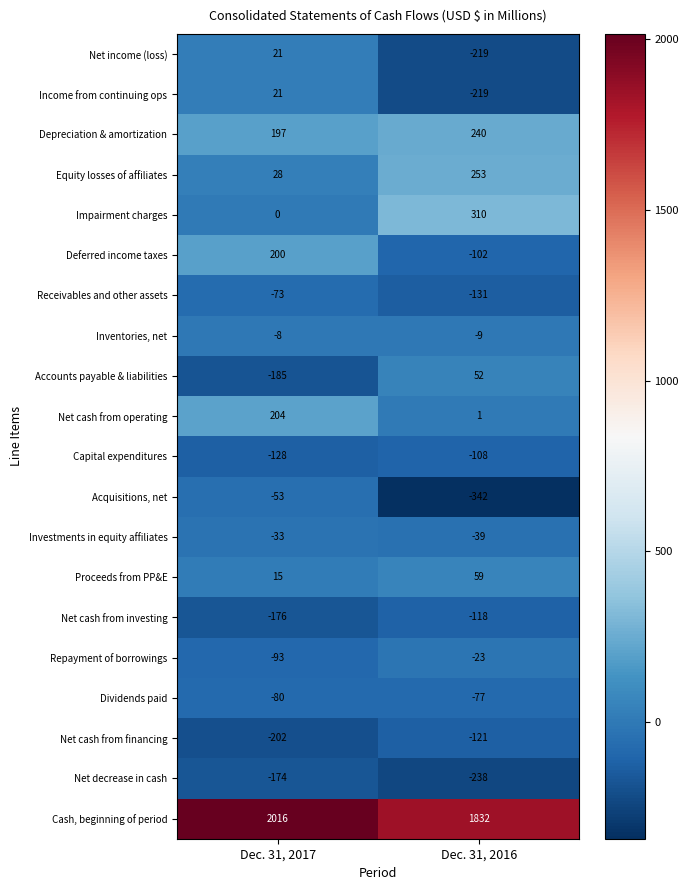

Is it true that Investments in equity affiliates equals -39 at Dec. 31, 2016?

True